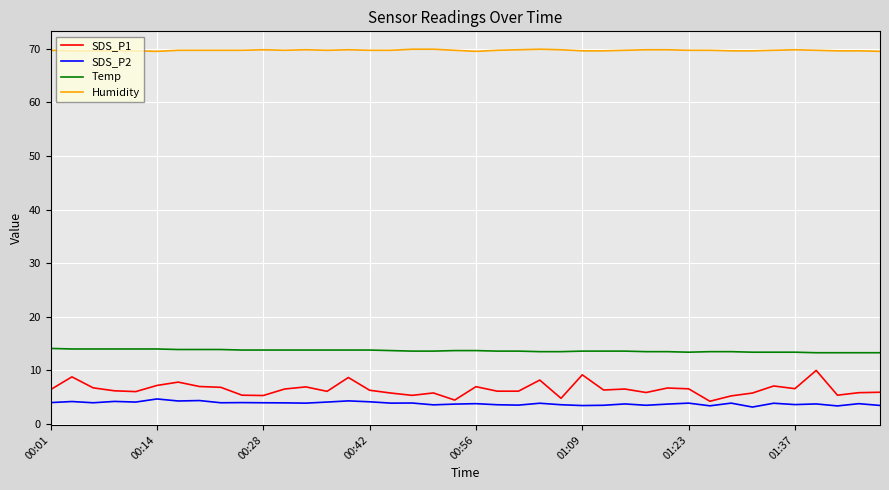

What is the sum of all Temp values?

546.5